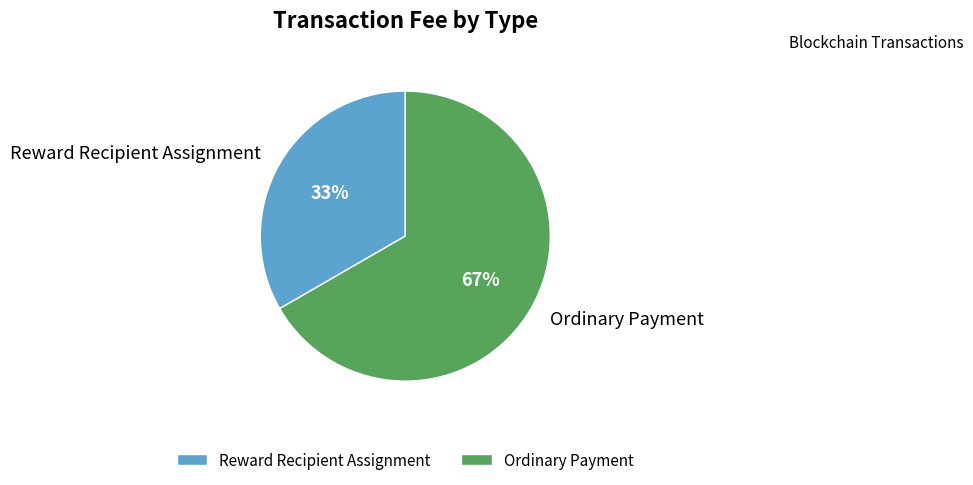

True or false: Reward Recipient Assignment accounts for 33% of the total.

True